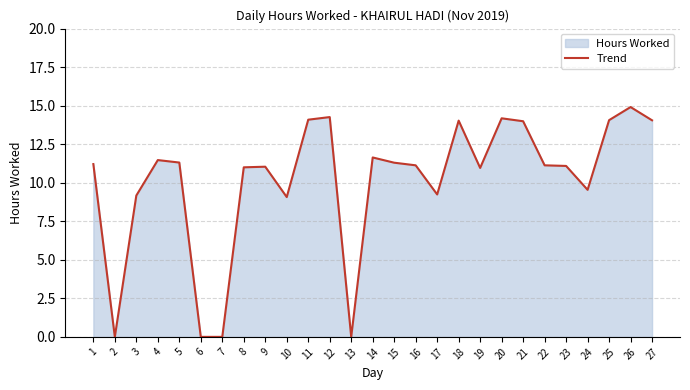

What is the average value?

10.1